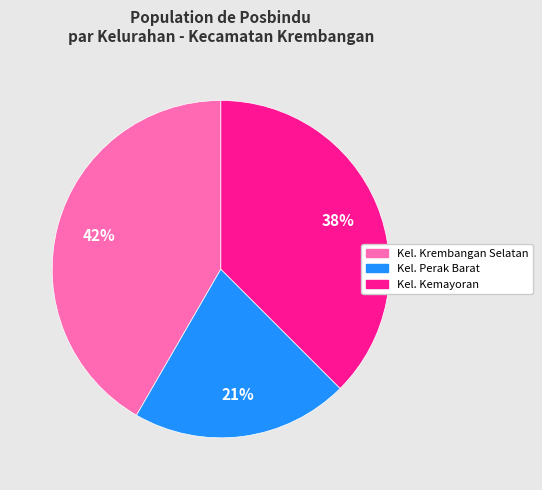

Count the number of slices in the pie.

3